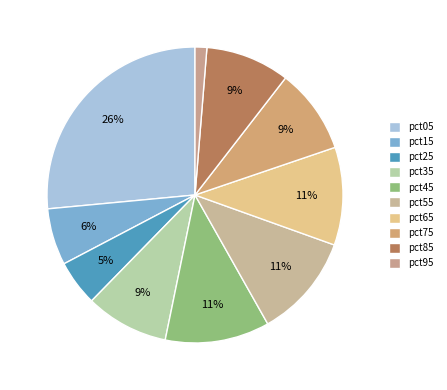

How many slices are in this pie chart?

10